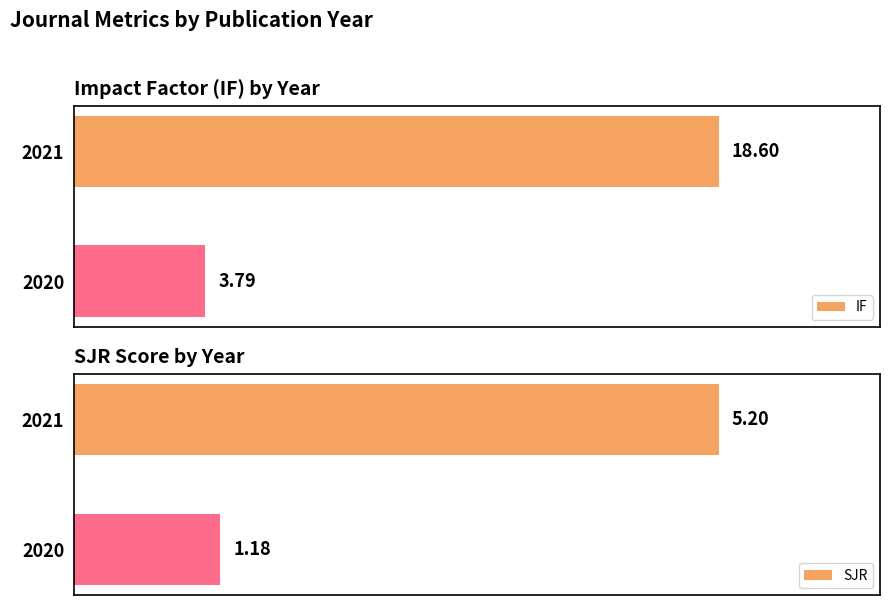

How many values in the SJR series exceed 5?

1